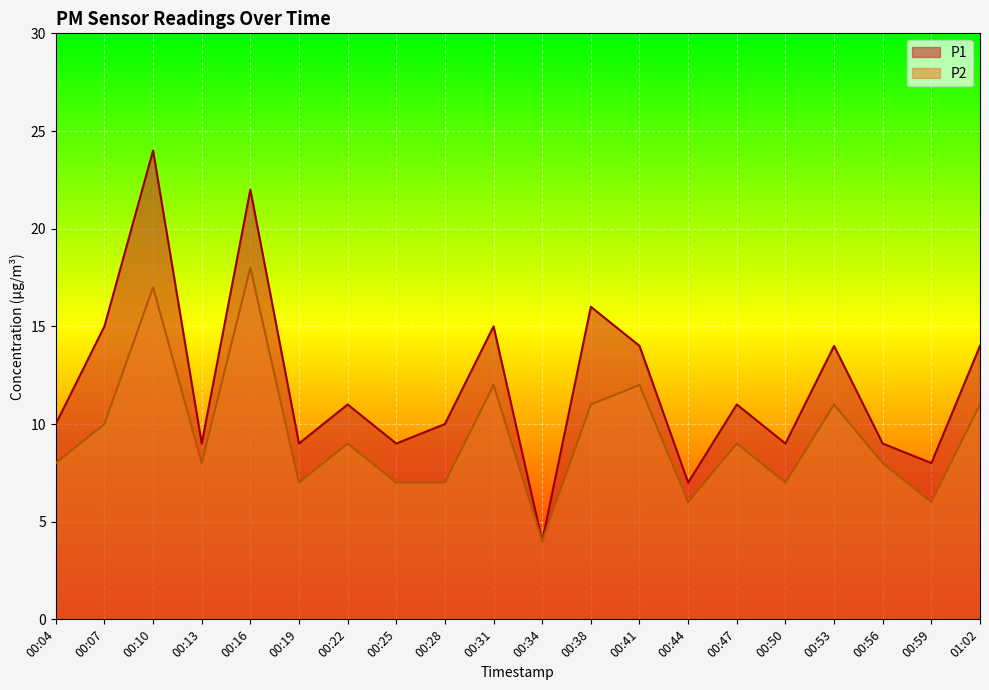

At which category does P2 reach its first local peak?

00:10